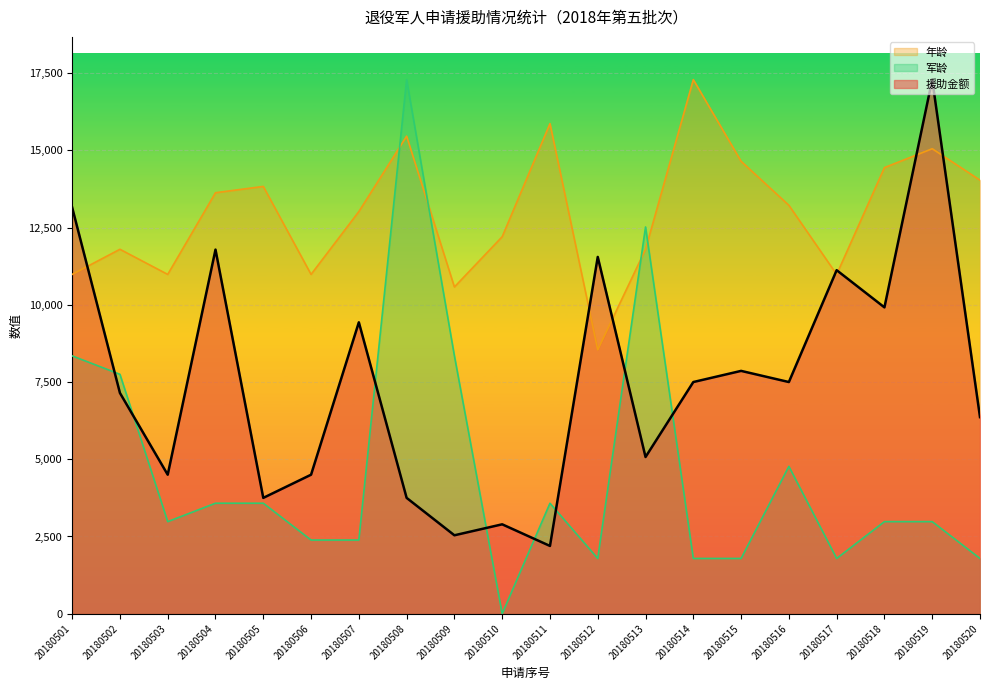

How many times do 年龄 and 军龄 cross each other?

4